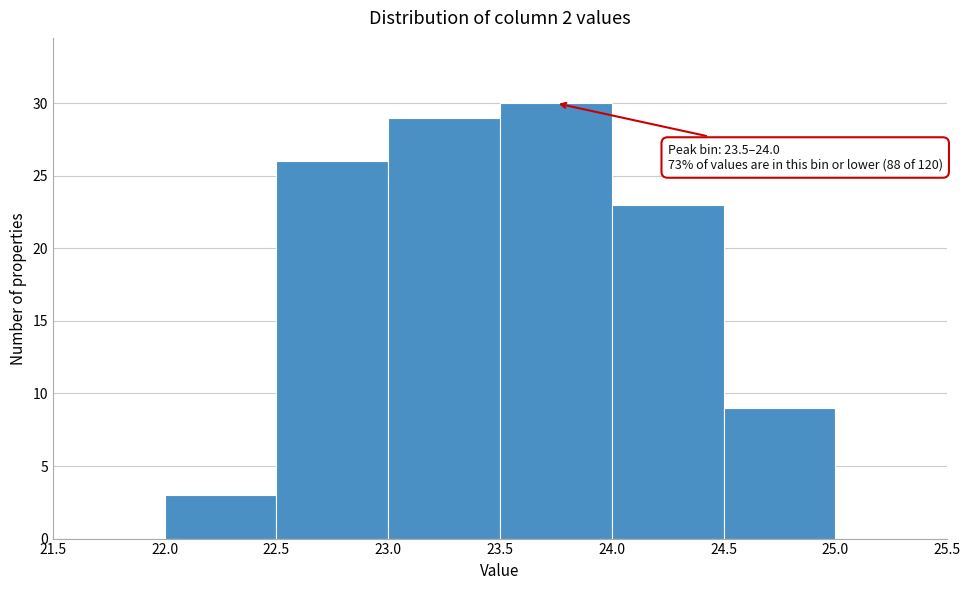

Which range on the x-axis has the tallest bar?

23.5 to 24.0